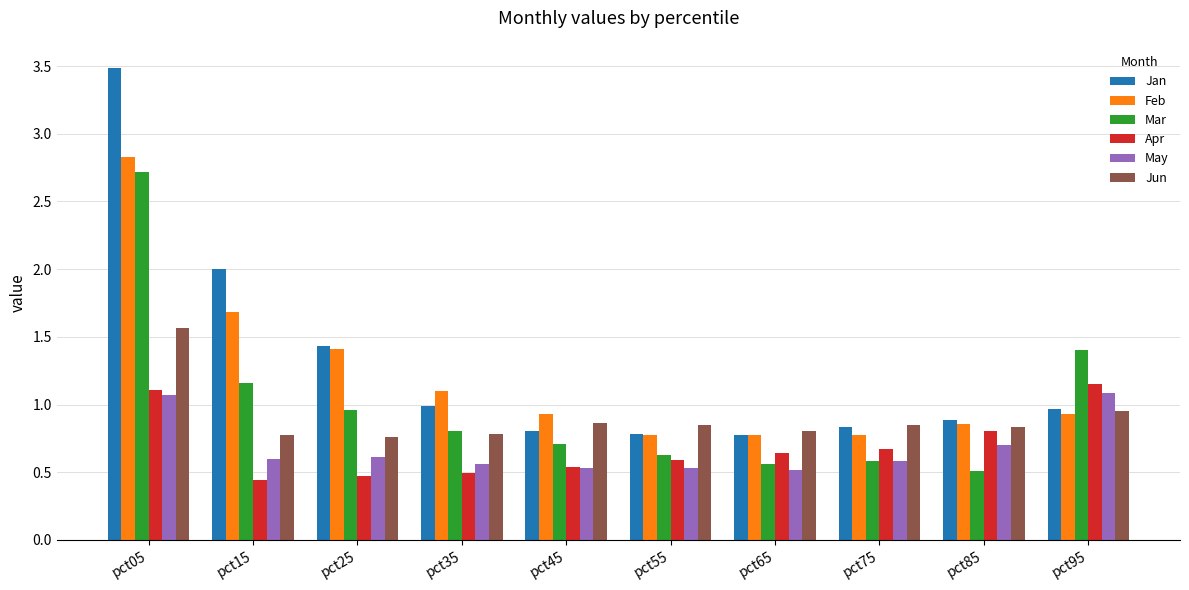

What is the approximate value of Jan at pct25?

1.4